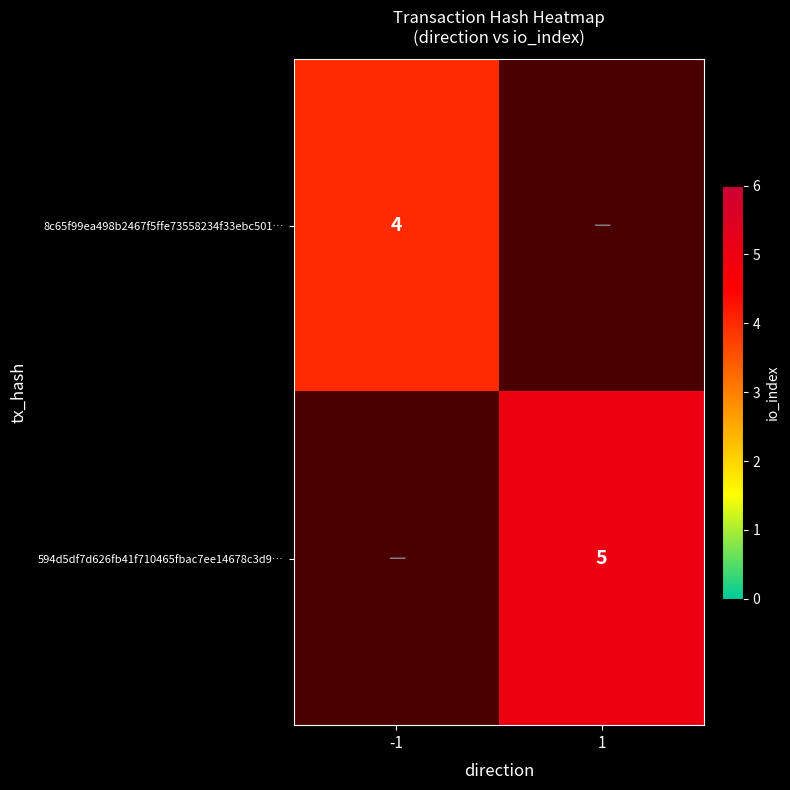

Between direction and io_index, which series saw the biggest shift?

8c65f99ea498b2467f5ffe73558234f33ebc501